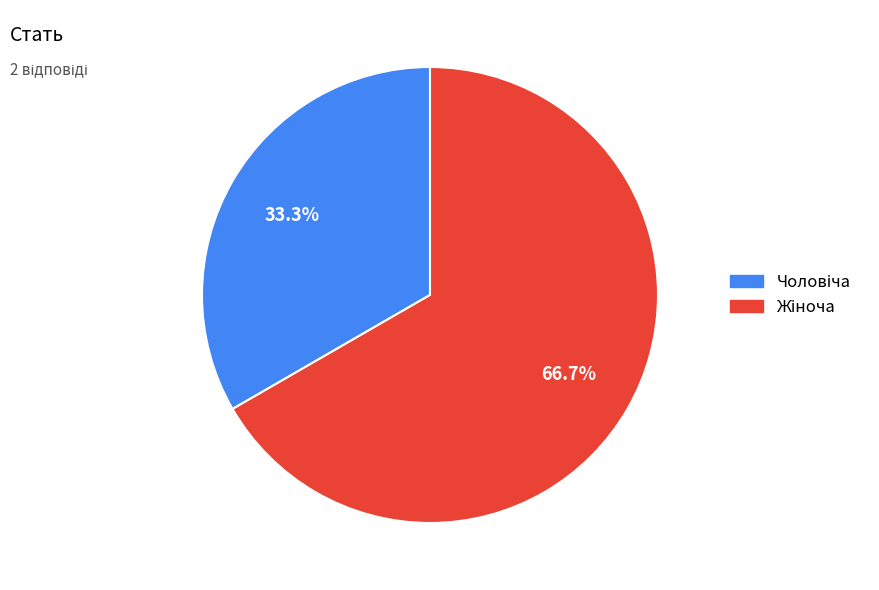

Count the number of slices in the pie.

2